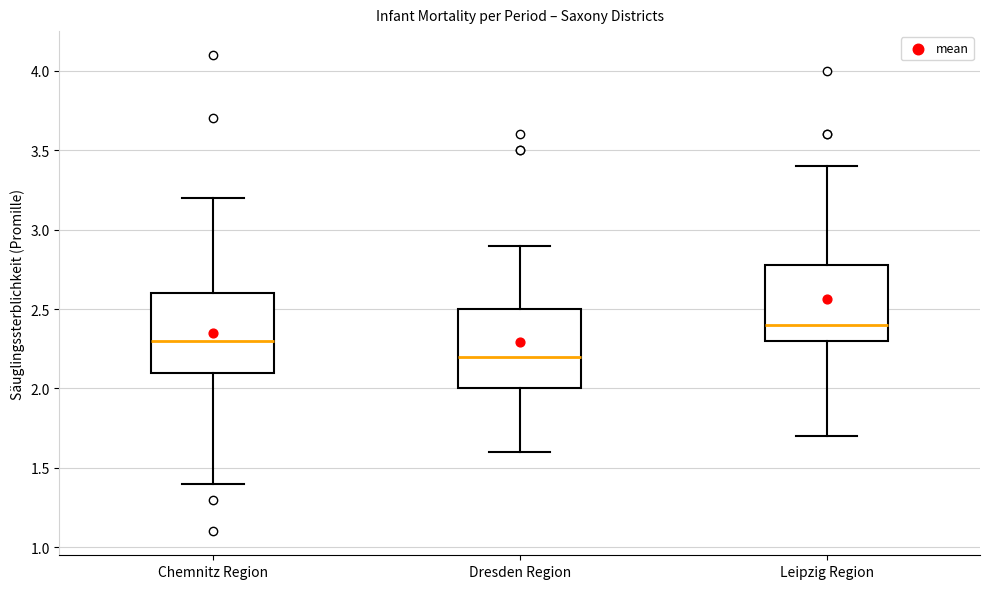

Where is the lower edge of the box for Dresden Region on the y-axis? The values are not printed on the chart, so give them approximately, as read against the axis.

2.0